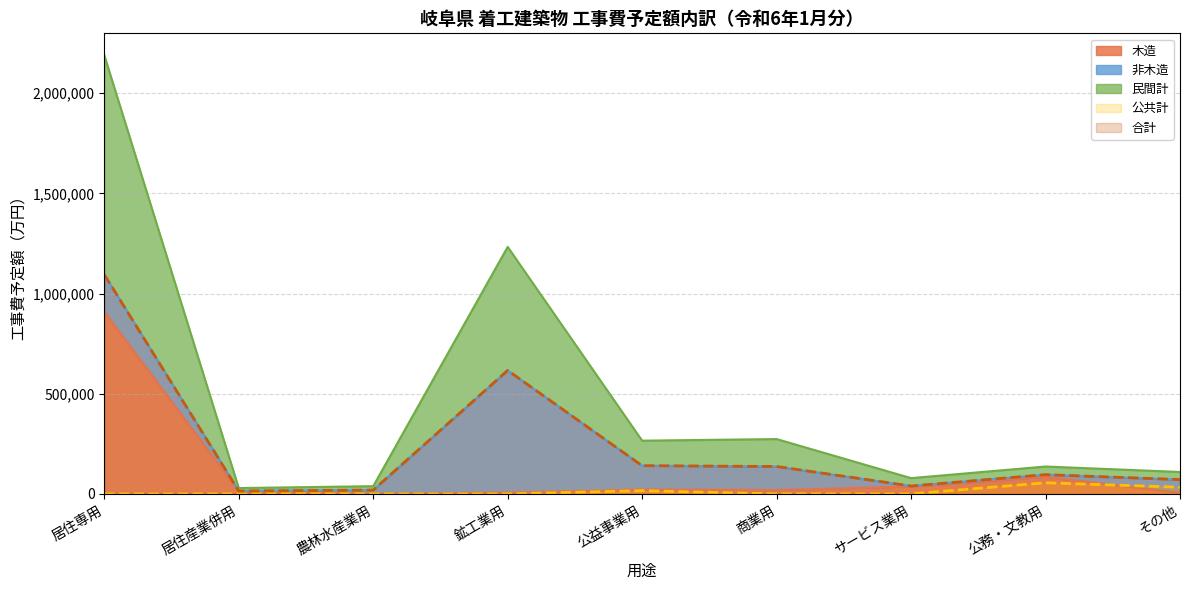

Where is the first local minimum for 木造?

農林水産業用